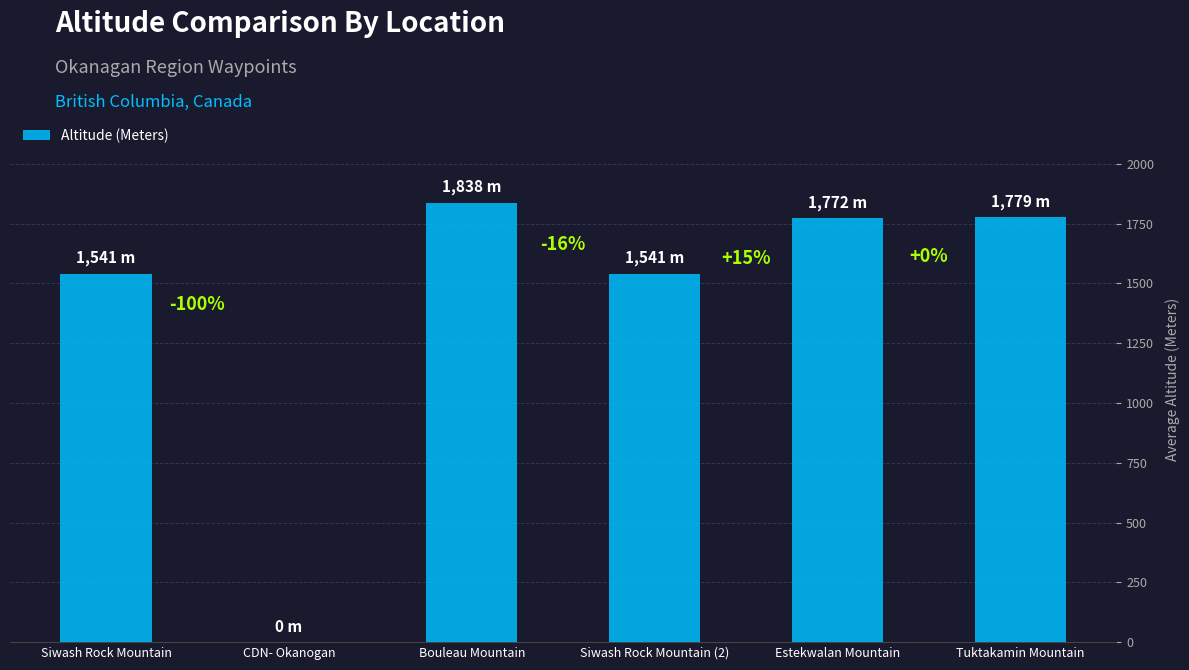

What is the average value?

1412